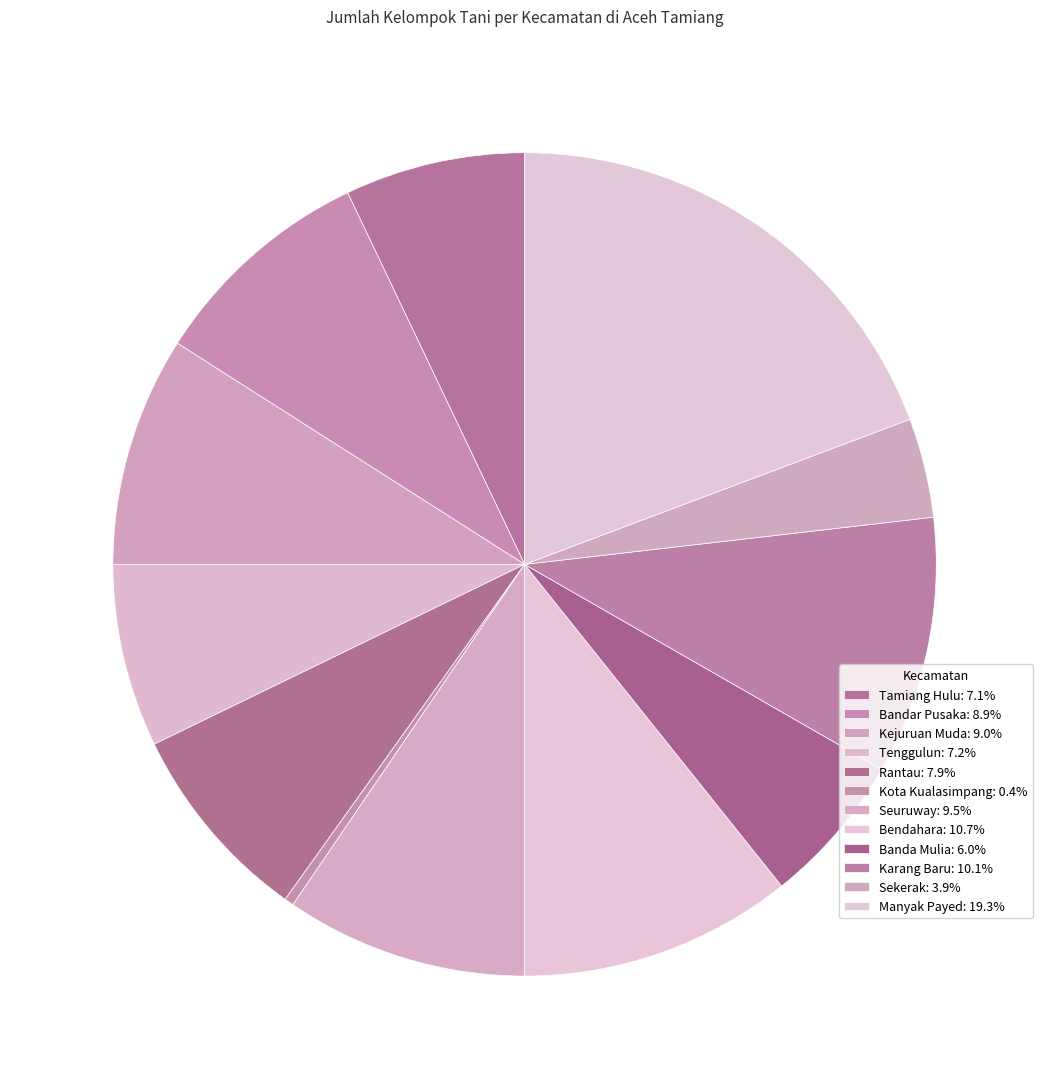

The Seuruway slice represents 10% of the pie. True or false?

True